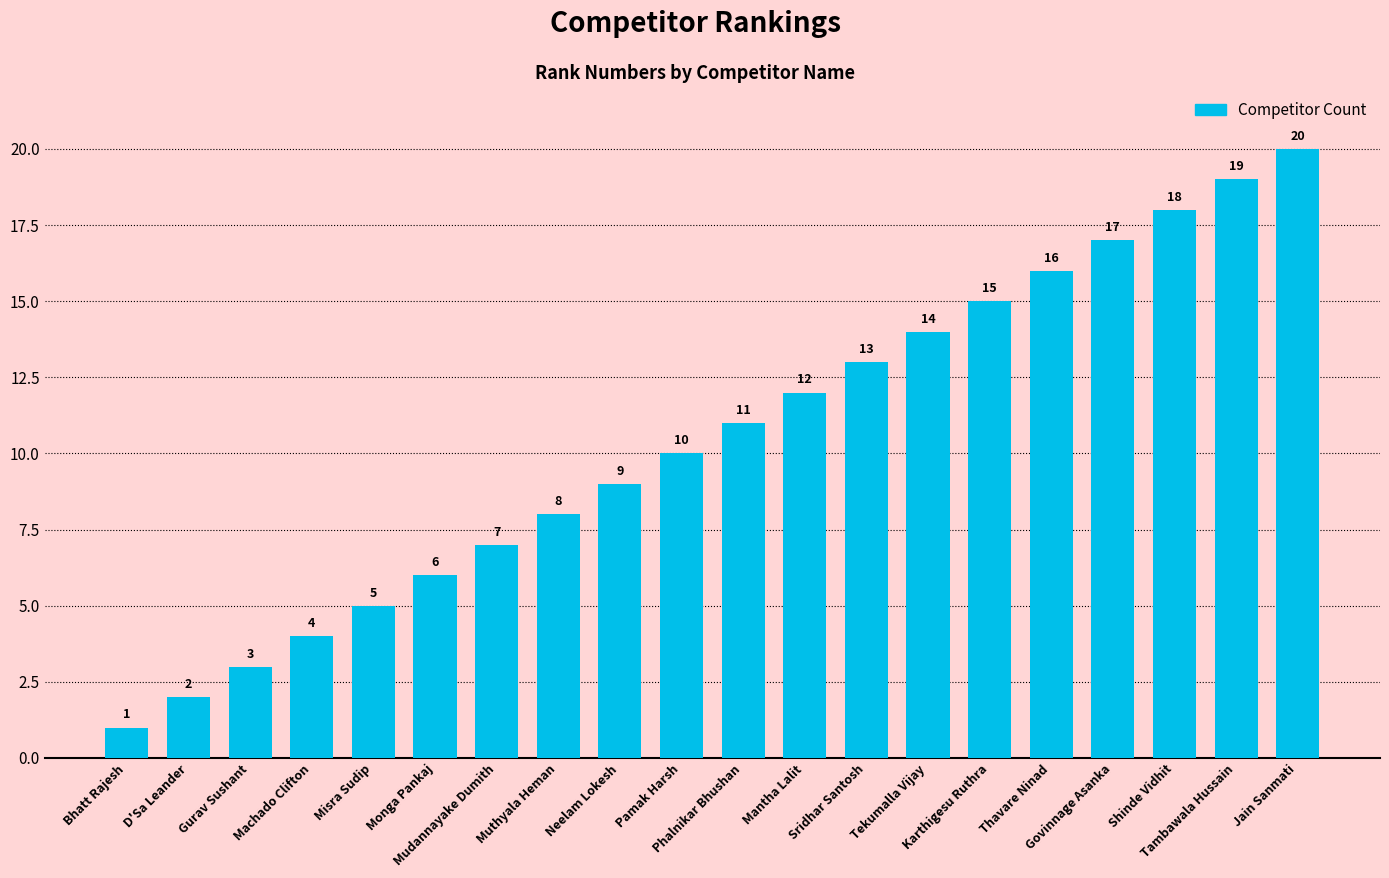

What is the smallest value displayed?

1